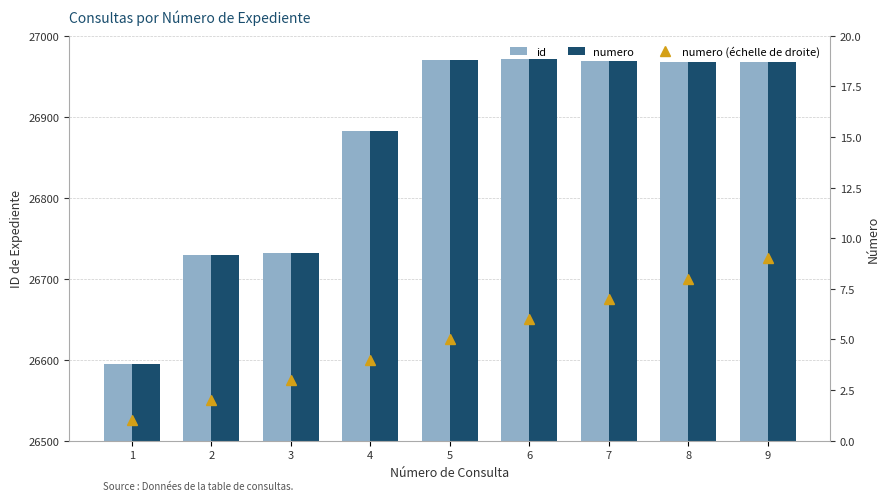

How many groups of bars are there?

9